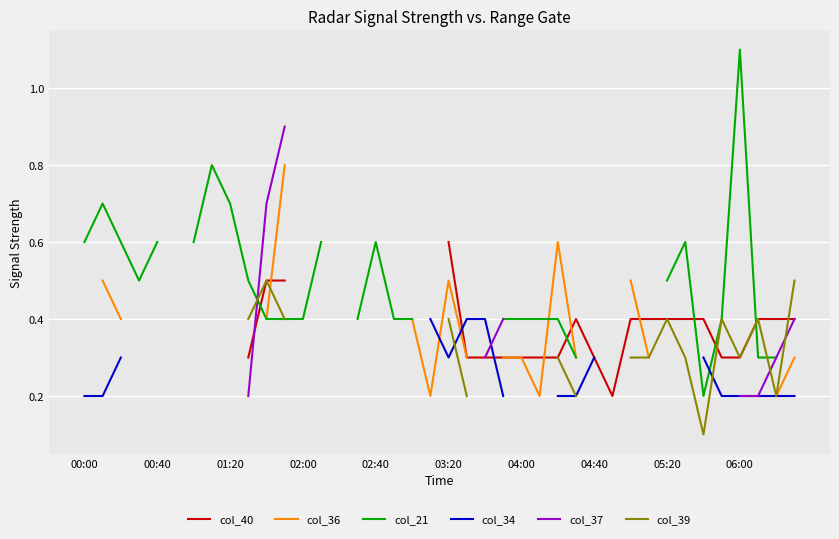

The value of col_39 at 06:00 is 0.6. True or false?

False